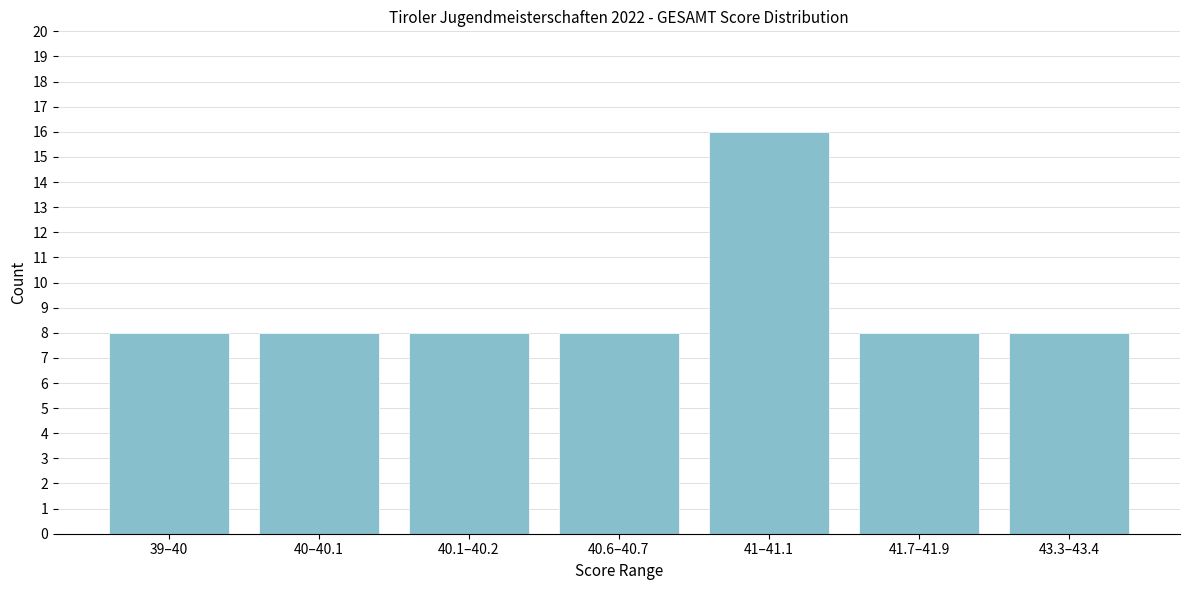

Reading right to left, list all the values displayed in this chart.

43.3–43.4=8	41.7–41.9=8	41–41.1=16	40.6–40.7=8	40.1–40.2=8	40–40.1=8	39–40=8